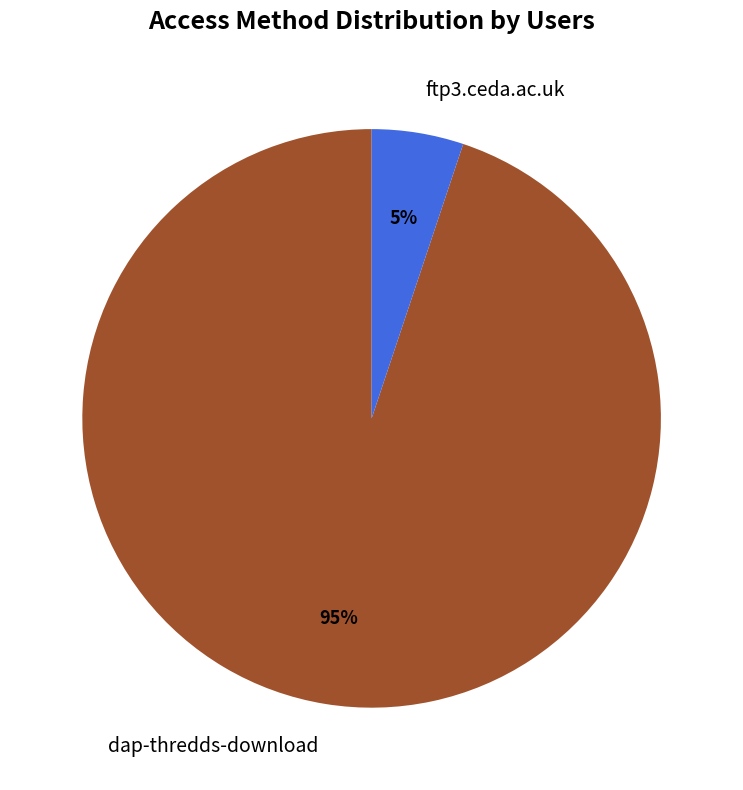

How many slices are in this pie chart?

2